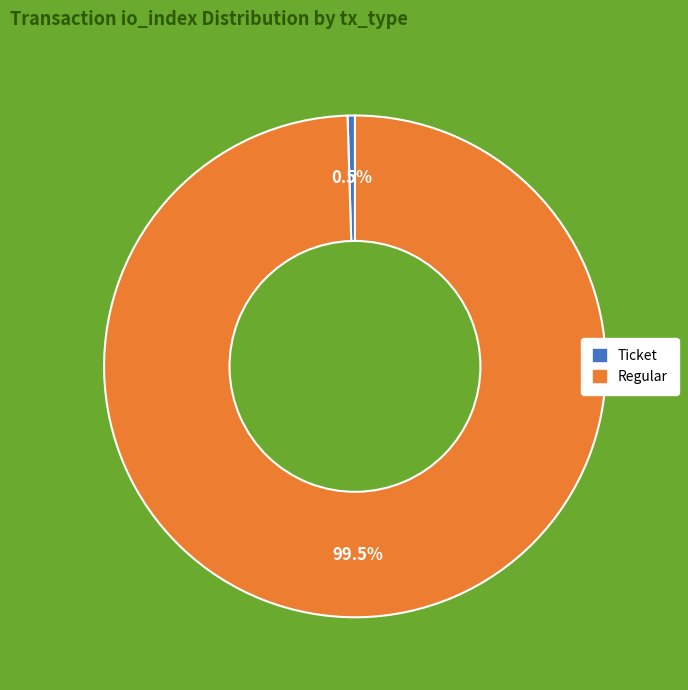

Is there a majority slice in this chart?

Yes